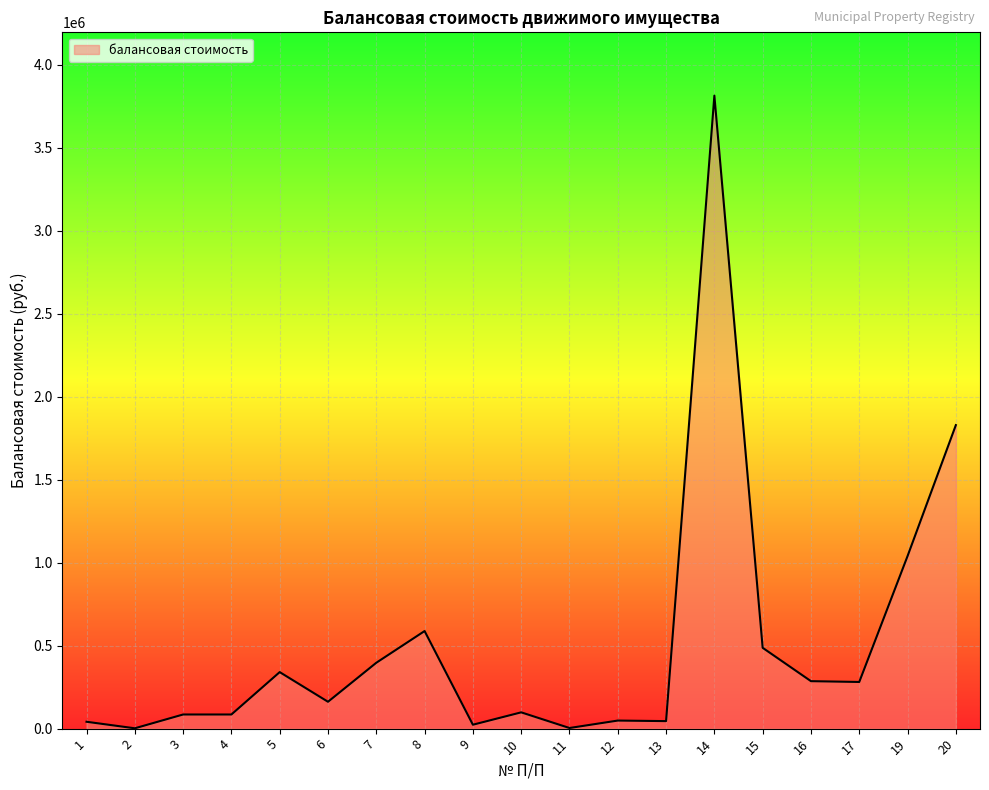

Is it true that the value at 7 is 397000.0?

True